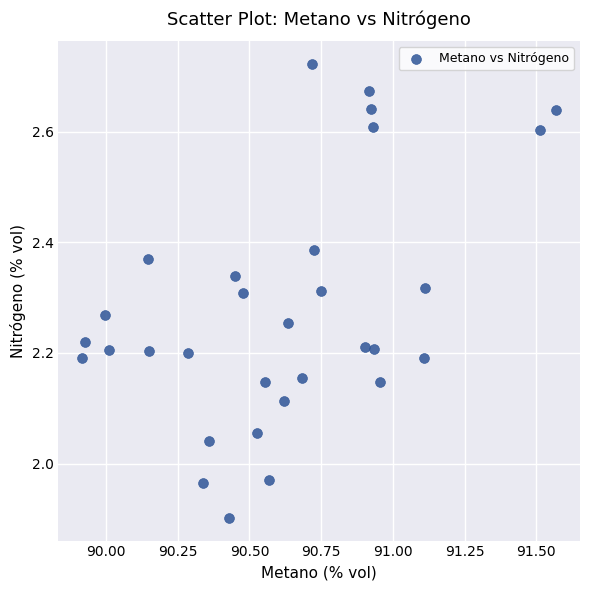

What is the range of X values (max minus min)?

1.7